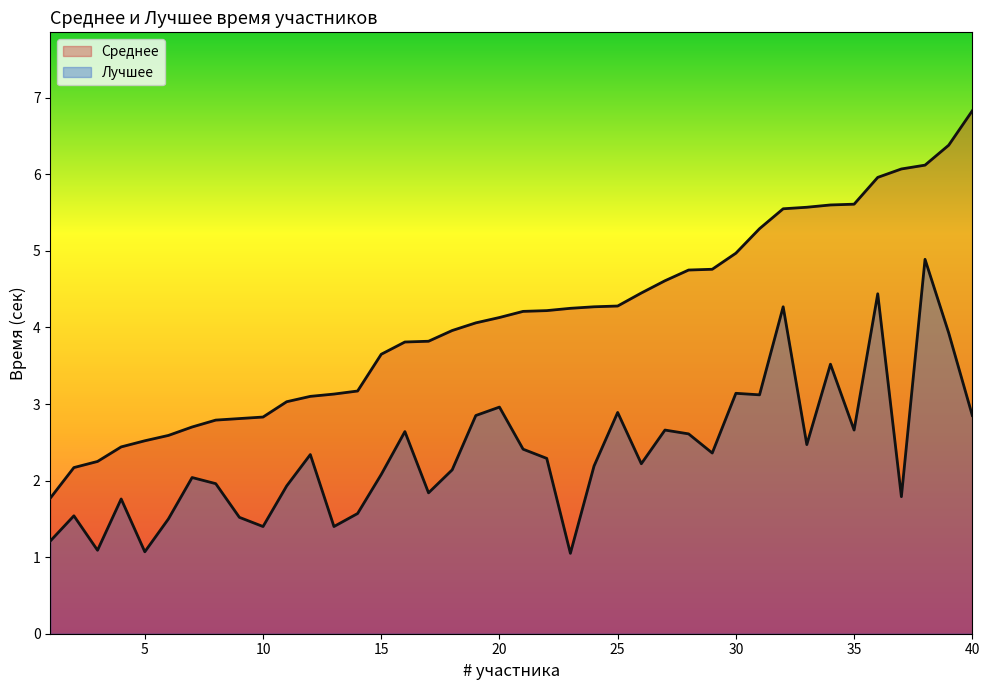

True or false: Лучшее and Среднее intersect in this chart.

False